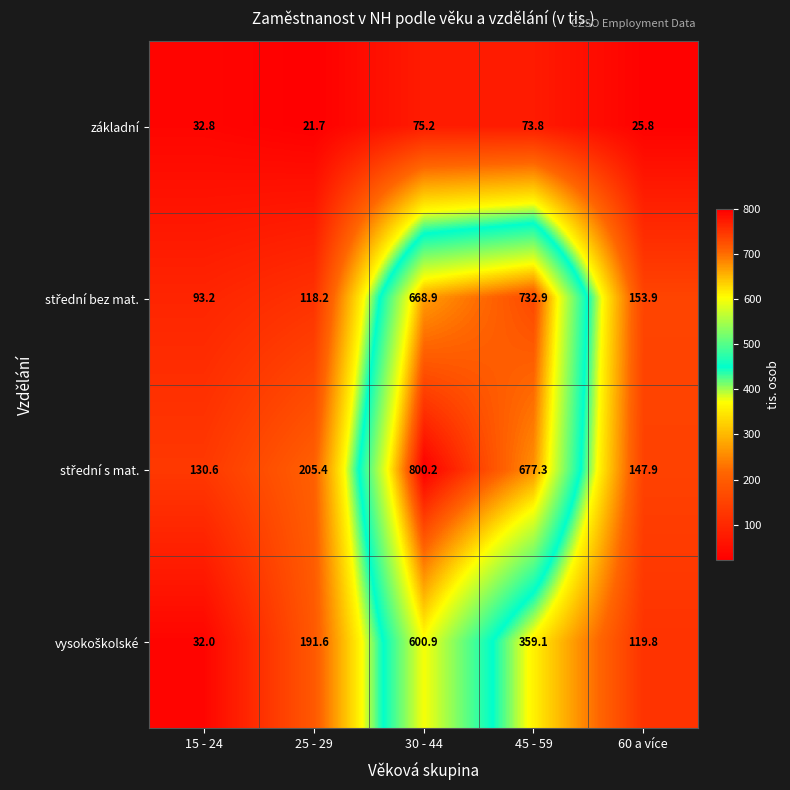

What is the sum of the základní values at 30 - 44 and 25 - 29?

96.9